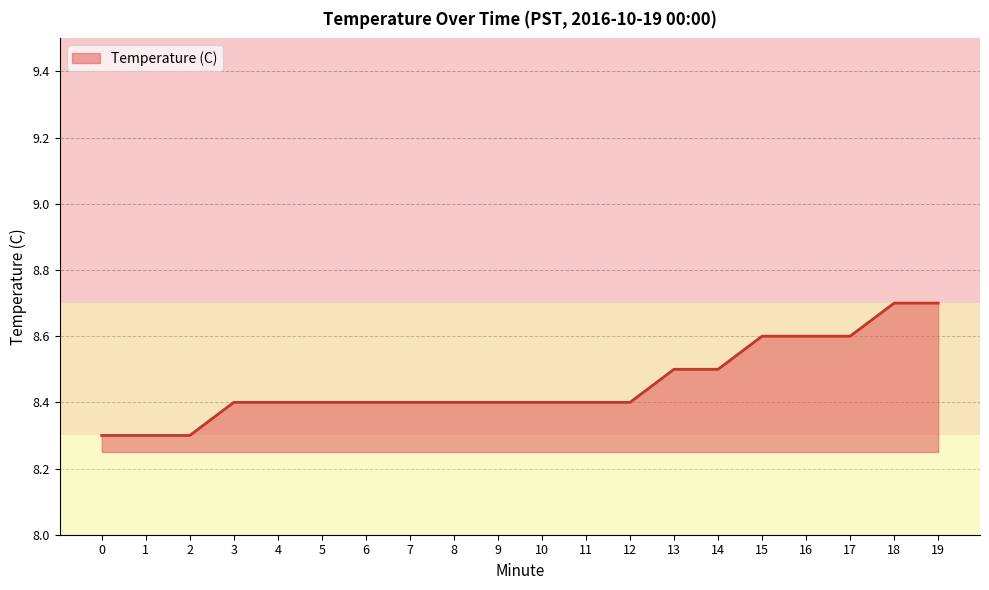

Reading right to left, list all the values displayed in this chart.

19=8.7	18=8.7	17=8.6	16=8.6	15=8.6	14=8.5	13=8.5	12=8.4	11=8.4	10=8.4	9=8.4	8=8.4	7=8.4	6=8.4	5=8.4	4=8.4	3=8.4	2=8.3	1=8.3	0=8.3